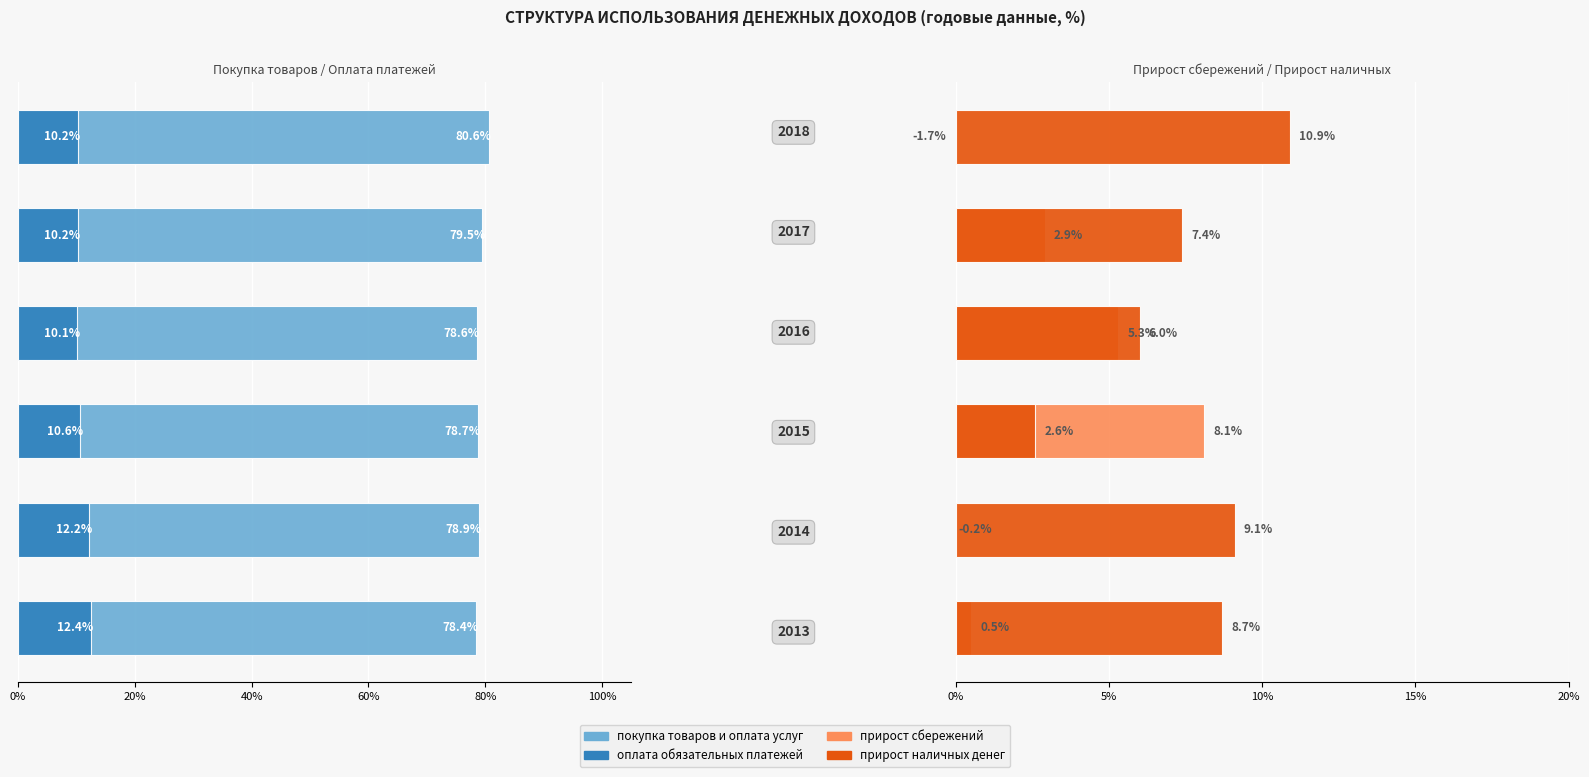

At how many categories does at least one series exceed -28?

6